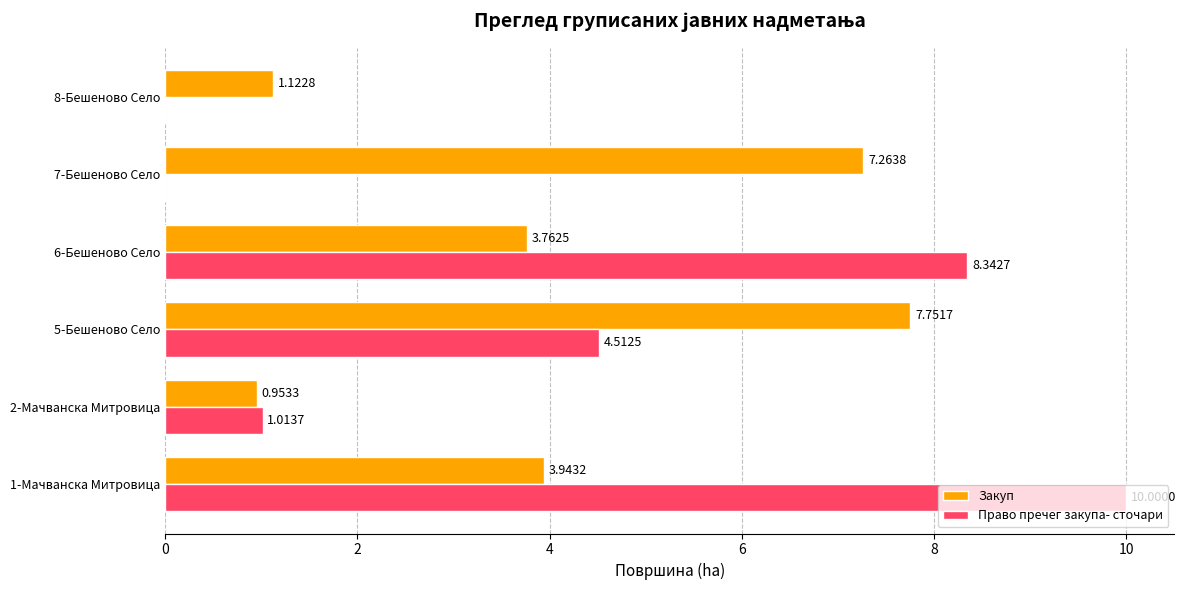

Which series changed the most between 5-Бешеново Село and 6-Бешеново Село?

Закуп